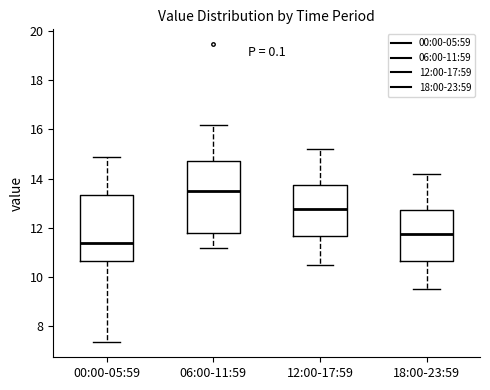

Reading left to right, read every box against the y-axis: the position of its median line, the range the box covers, and the ends of its whiskers. The values are not printed on the chart, so give them approximately, as read against the axis.

00:00-05:59: median 11.4, box 10.6 to 13.4, whiskers 7.4 to 14.8
06:00-11:59: median 13.4, box 11.8 to 14.8, whiskers 11.2 to 16.2
12:00-17:59: median 12.8, box 11.6 to 13.8, whiskers 10.6 to 15.2
18:00-23:59: median 11.8, box 10.6 to 12.8, whiskers 9.6 to 14.2